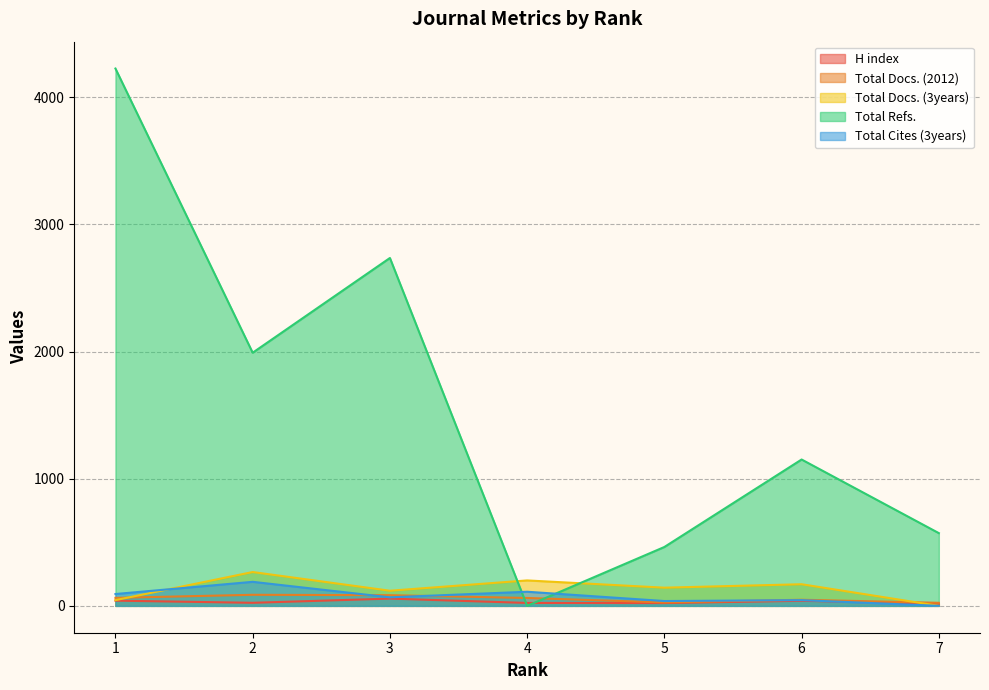

What are all the series names shown in the legend?

H index, Total Docs. (2012), Total Docs. (3years), Total Refs., Total Cites (3years)